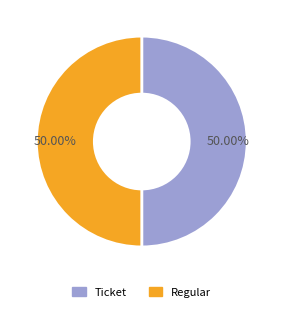

What percentage is NOT represented by Ticket?

50.0%